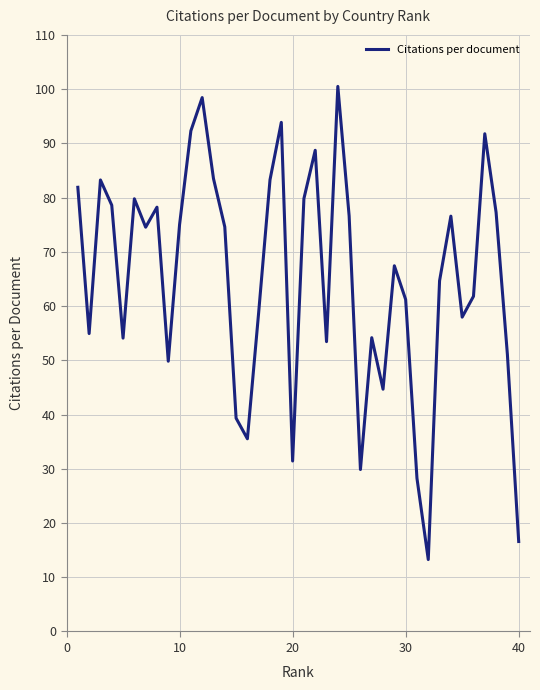

What is the difference between the maximum and minimum values?

87.2